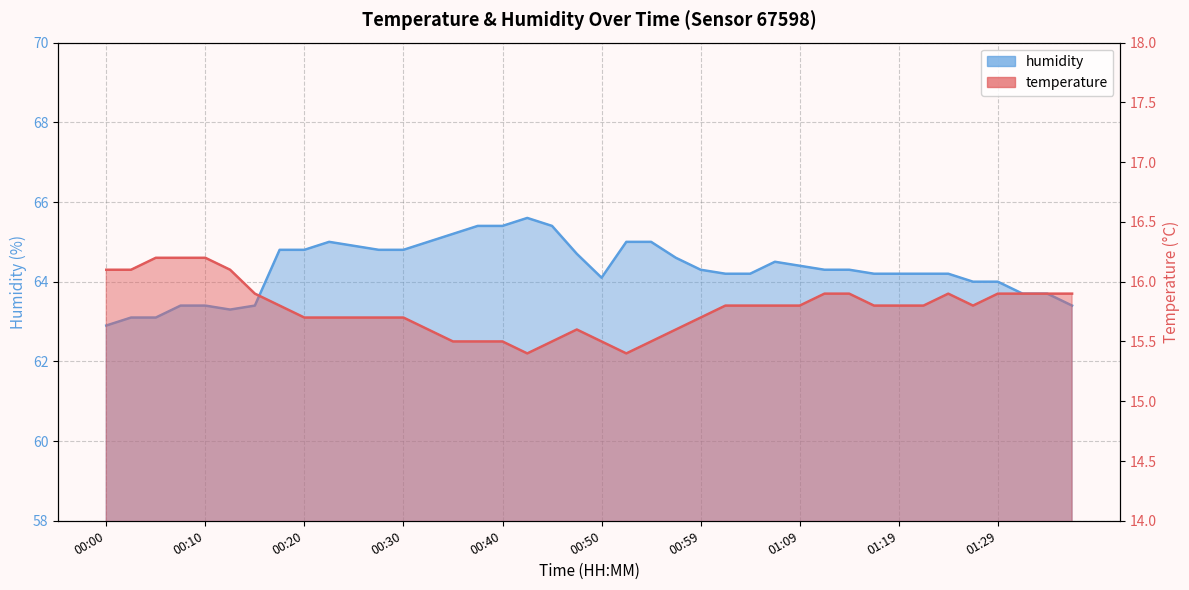

Reading right to left, list all the values displayed in this chart.

temperature: 15.9	15.9	15.9	15.9	15.8	15.9	15.8	15.8	15.8	15.9	15.9	15.8	15.8	15.8	15.8	15.7	15.6	15.5	15.4	15.5	15.6	15.5	15.4	15.5	15.5	15.5	15.6	15.7	15.7	15.7	15.7	15.7	15.8	15.9	16.1	16.2	16.2	16.2	16.1	16.1
humidity: 63.4	63.7	63.7	64.0	64.0	64.2	64.2	64.2	64.2	64.3	64.3	64.4	64.5	64.2	64.2	64.3	64.6	65.0	65.0	64.1	64.7	65.4	65.6	65.4	65.4	65.2	65.0	64.8	64.8	64.9	65.0	64.8	64.8	63.4	63.3	63.4	63.4	63.1	63.1	62.9